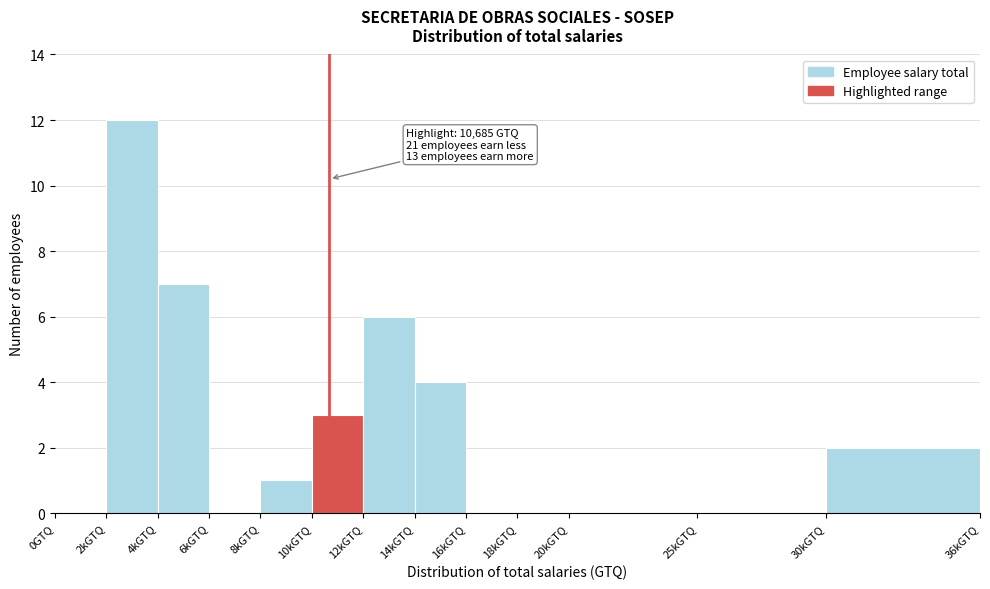

Reading left to right, extract all data points from this chart.

0GTQ=0	2kGTQ=12	4kGTQ=7	6kGTQ=0	8kGTQ=1	10kGTQ=3	12kGTQ=6	14kGTQ=4	16kGTQ=0	18kGTQ=0	20kGTQ=0	25kGTQ=0	30kGTQ=2